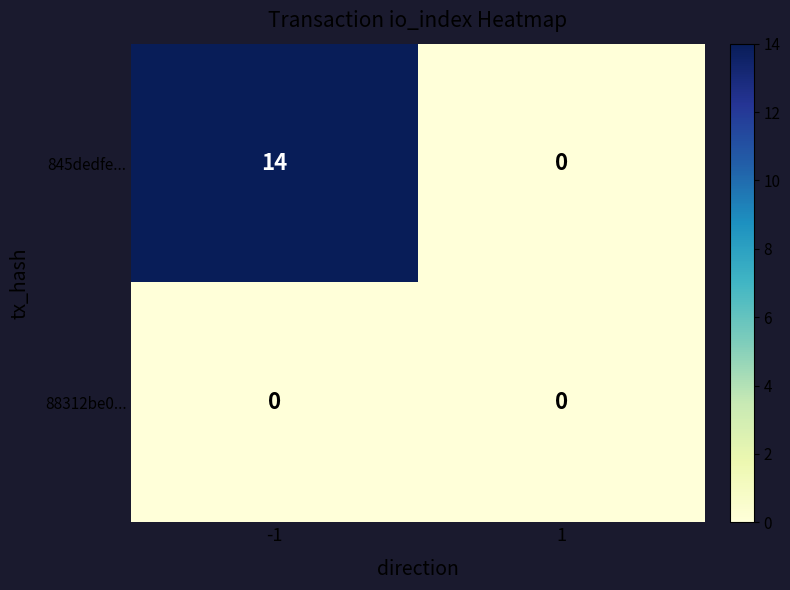

Reading left to right, list all the values displayed in this chart.

845dedfe...: 14	0
88312be0...: 0	0